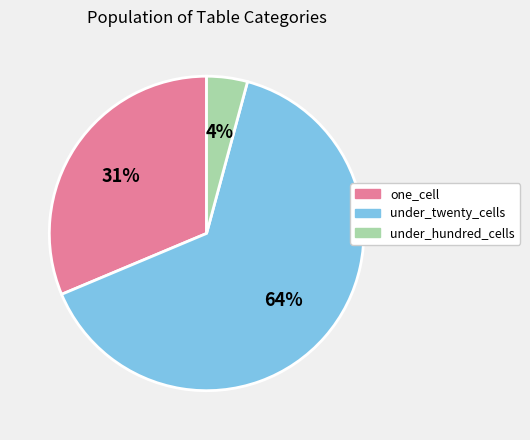

What is the largest slice in the pie chart?

under_twenty_cells